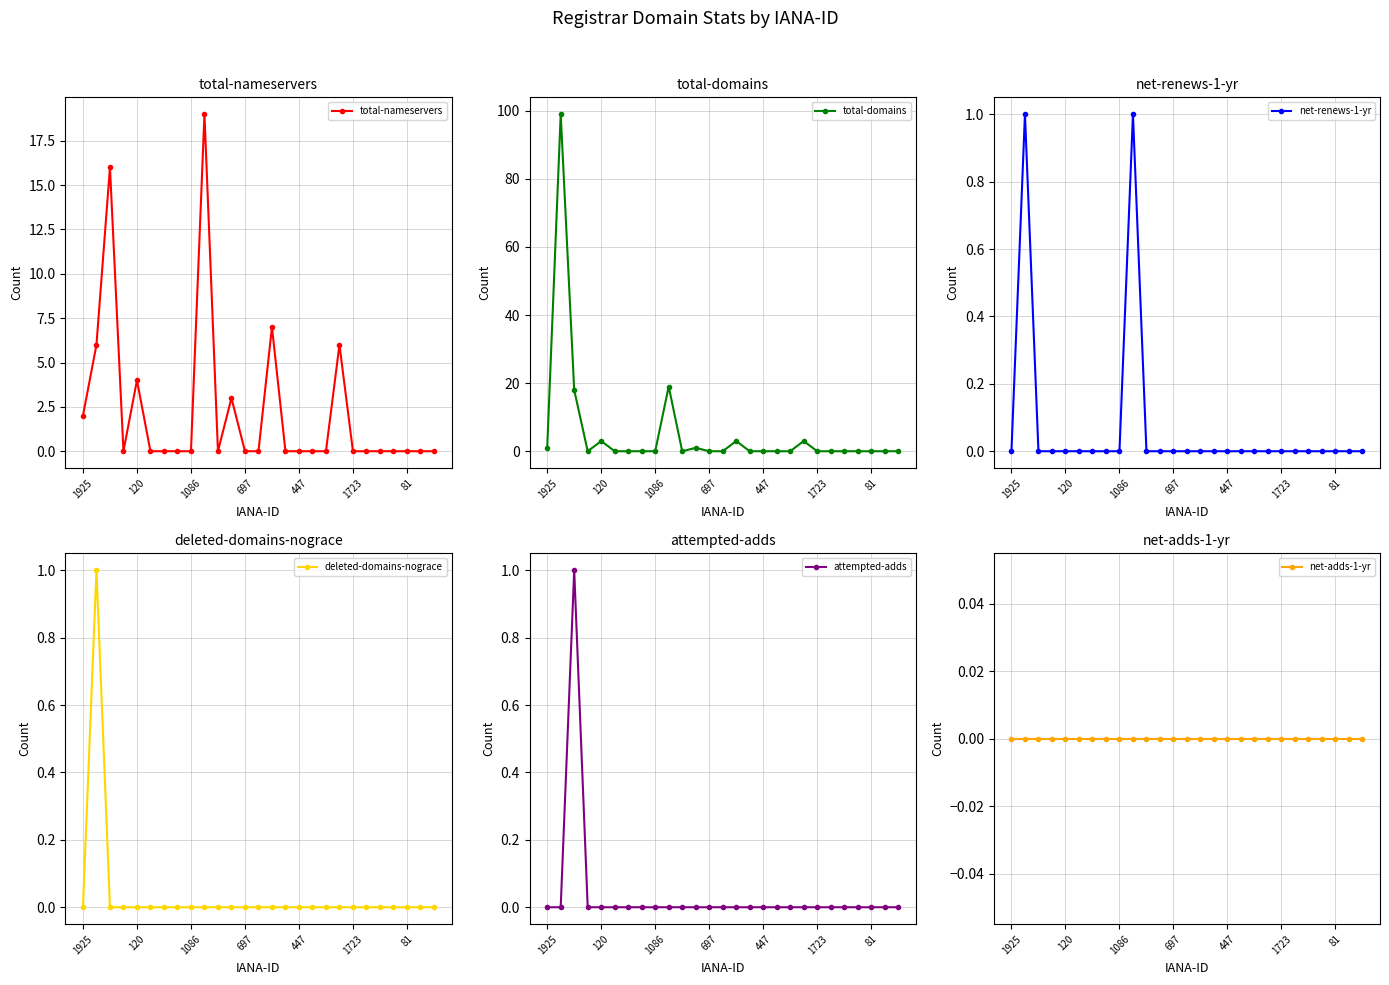

What is the value of the total-domains point at the 3rd from the left?

18